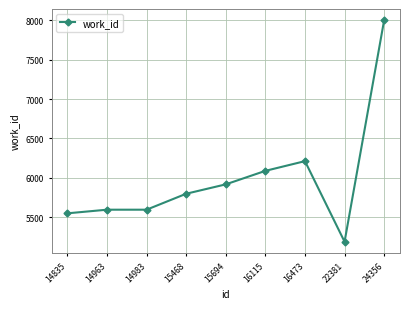

Is this an area chart (filled region under the line)?

No